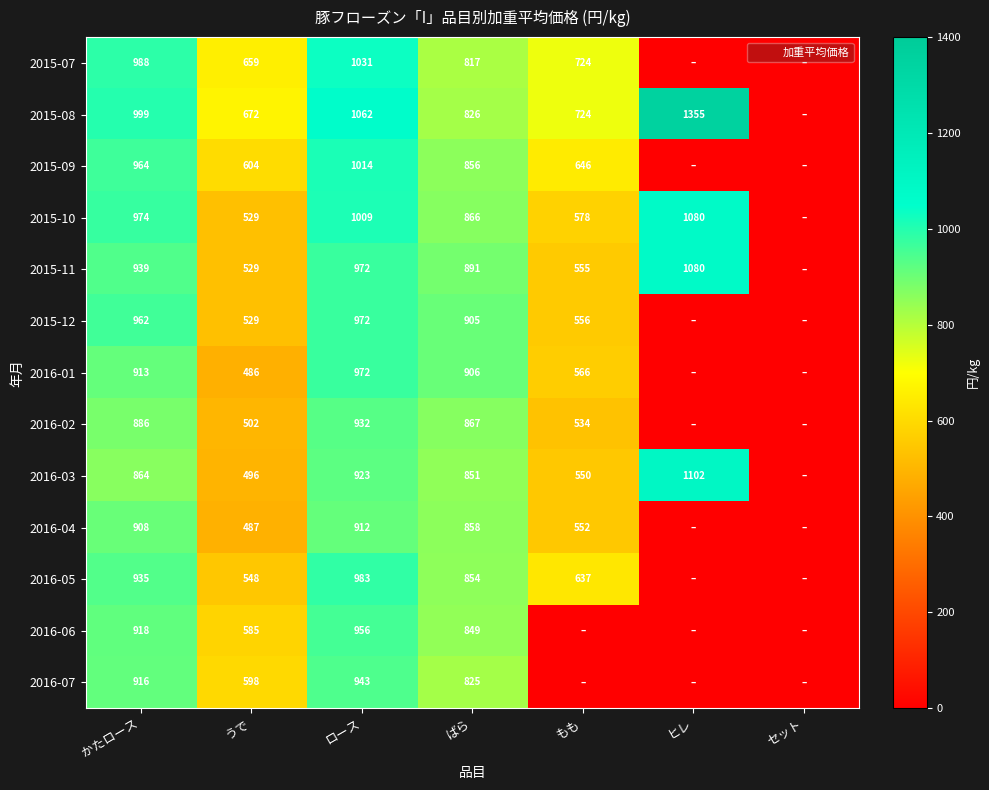

How many distinct data groups are displayed?

13